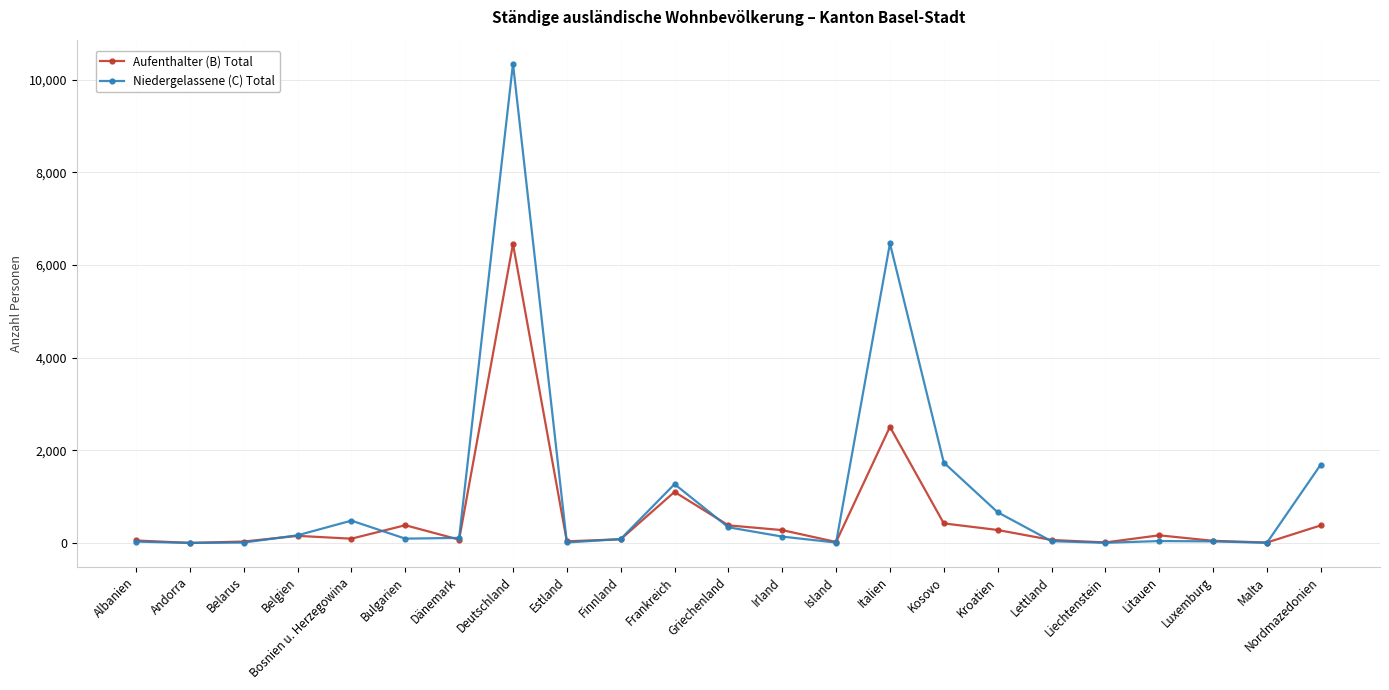

Which series has the largest range (max minus min)?

Niedergelassene (C) Total